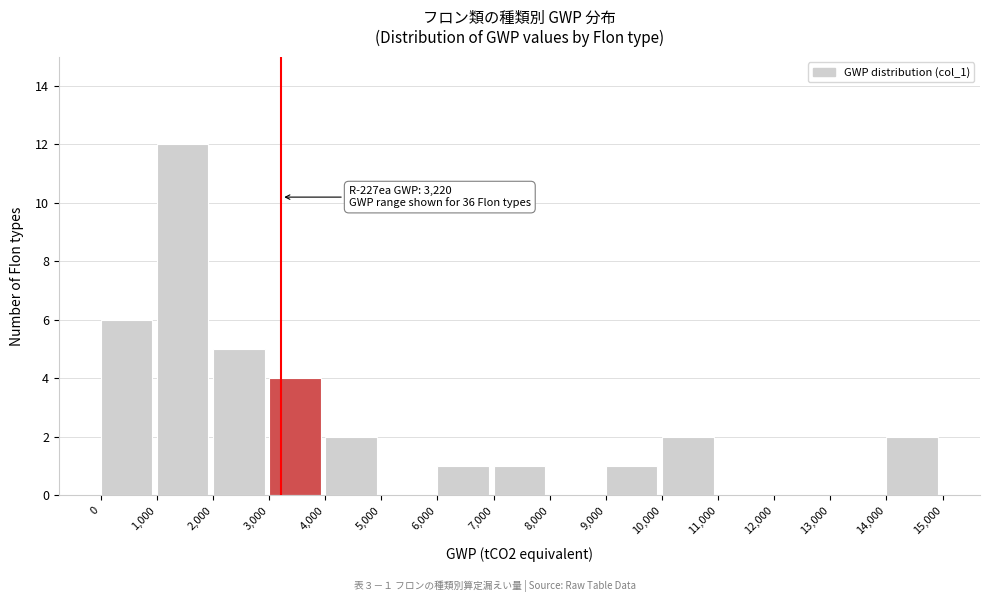

Over which range of the x-axis is the bar tallest?

1,000 to 2,000